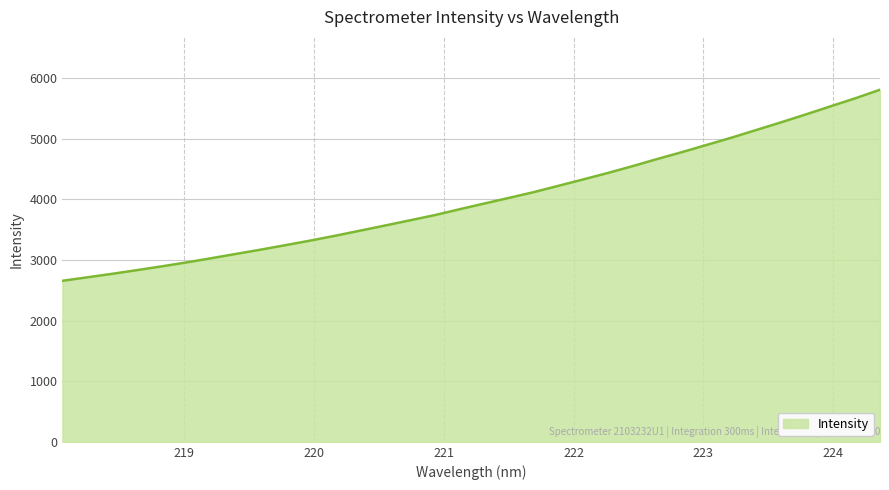

What is the average value?

4001.8